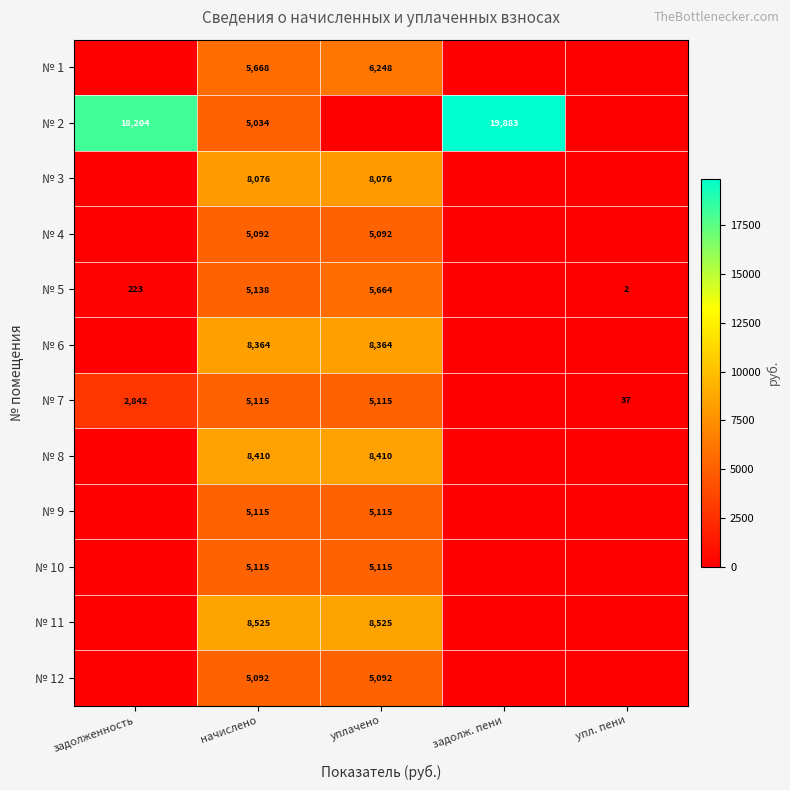

The № 4 series shows 5092 at уплачено. True or false?

True